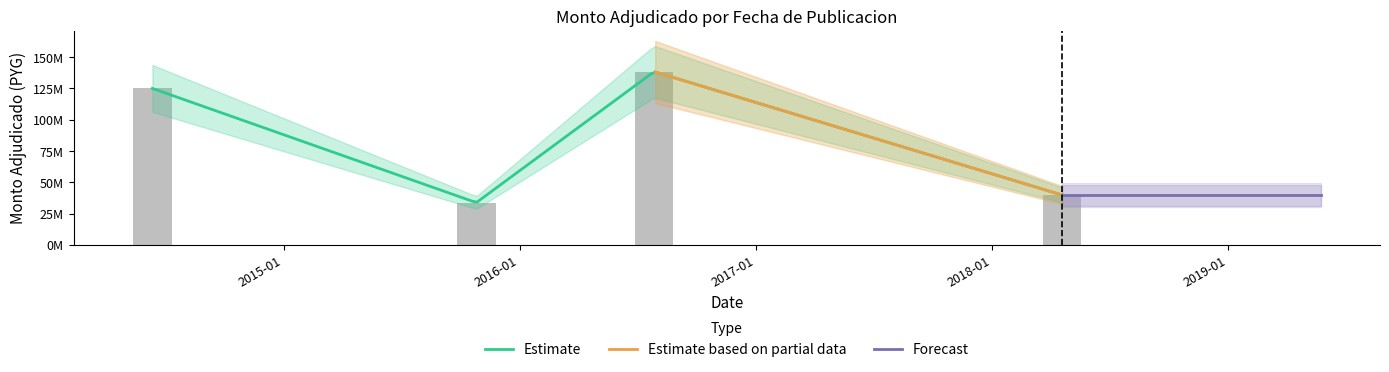

What is the value of the 4th bar from the left?

39800000